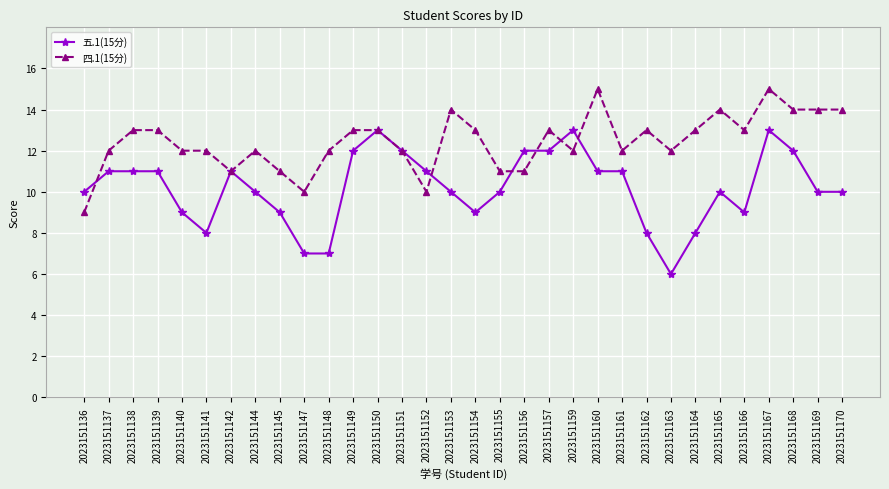

Rank the series at 2023151149 from highest to lowest value.

四.1(15分), 五.1(15分)